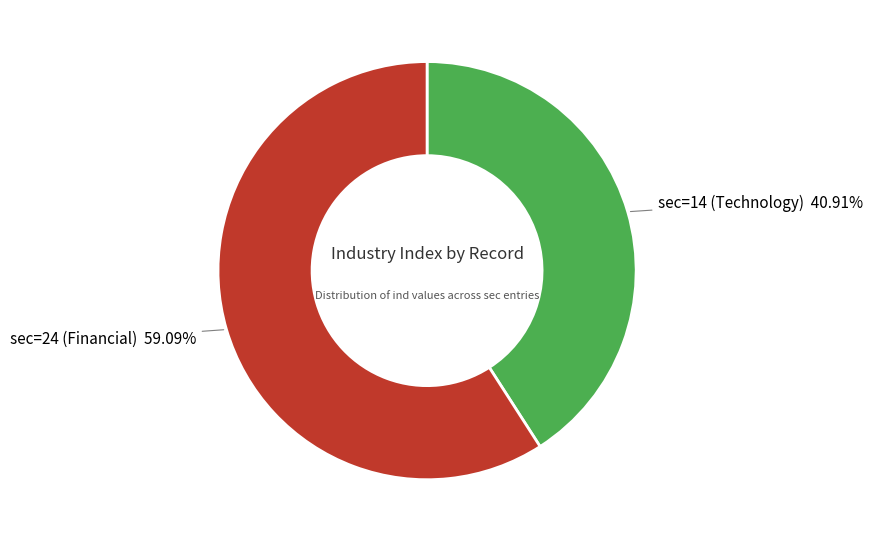

Does any single category account for the majority?

Yes